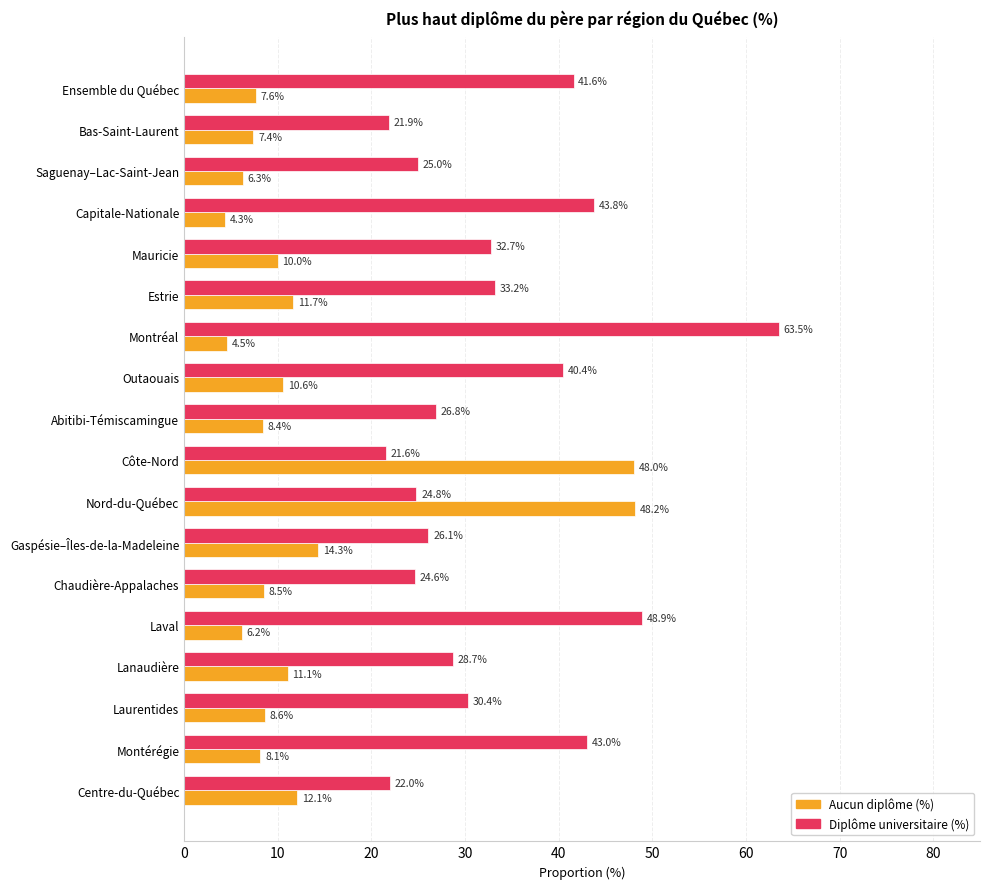

Which series has the largest total across all categories?

Diplôme universitaire (%)